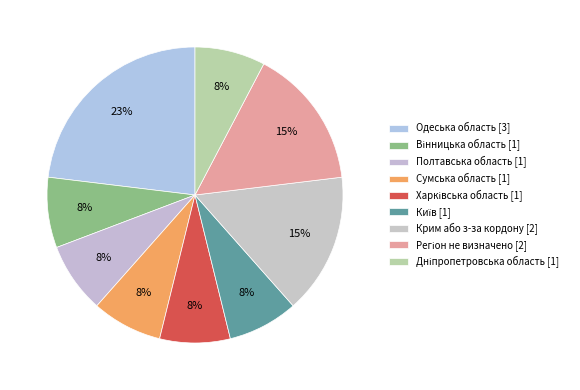

Count the number of slices in the pie.

9